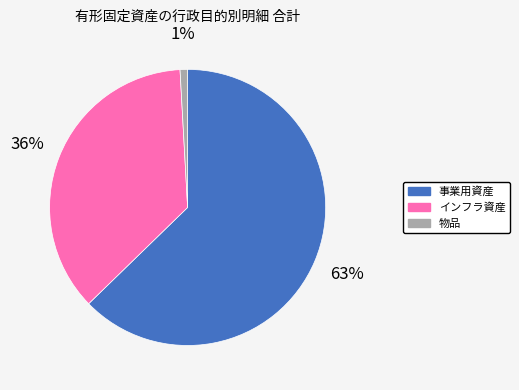

The インフラ資産 slice represents 47% of the pie. True or false?

False